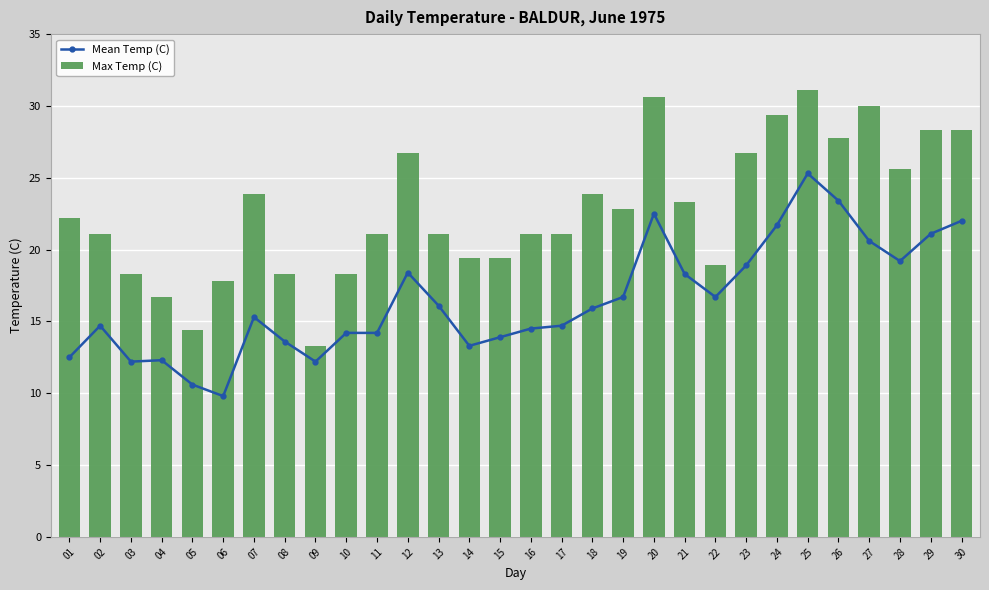

The value of Mean Temp (C) at 30 is 22.0. True or false?

True